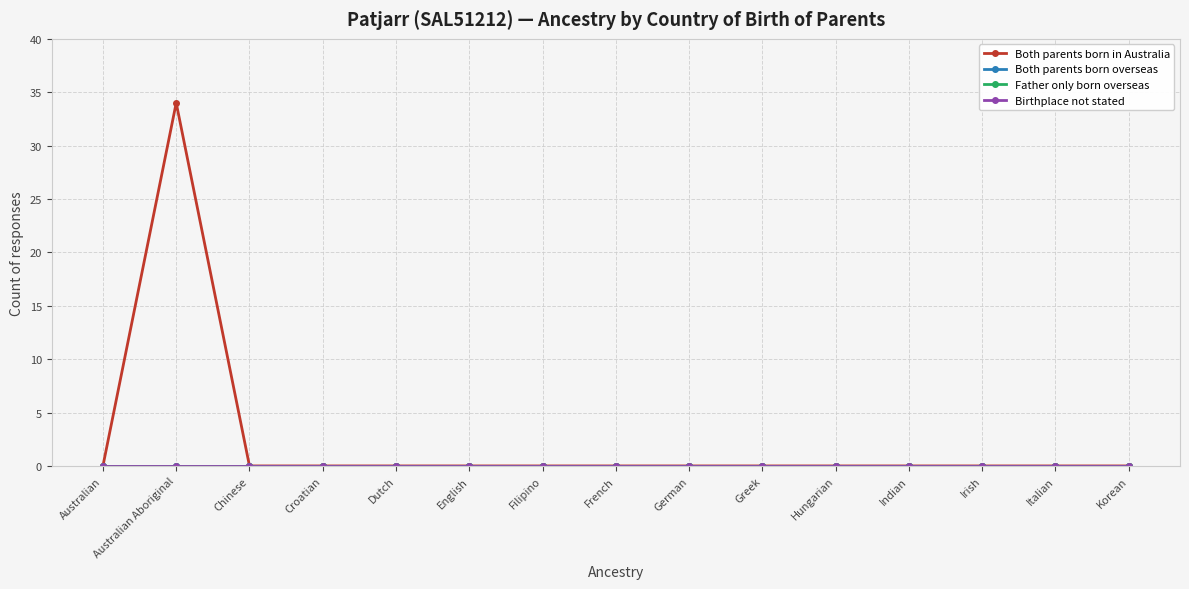

What is the label of the 9th point from the right?

Filipino